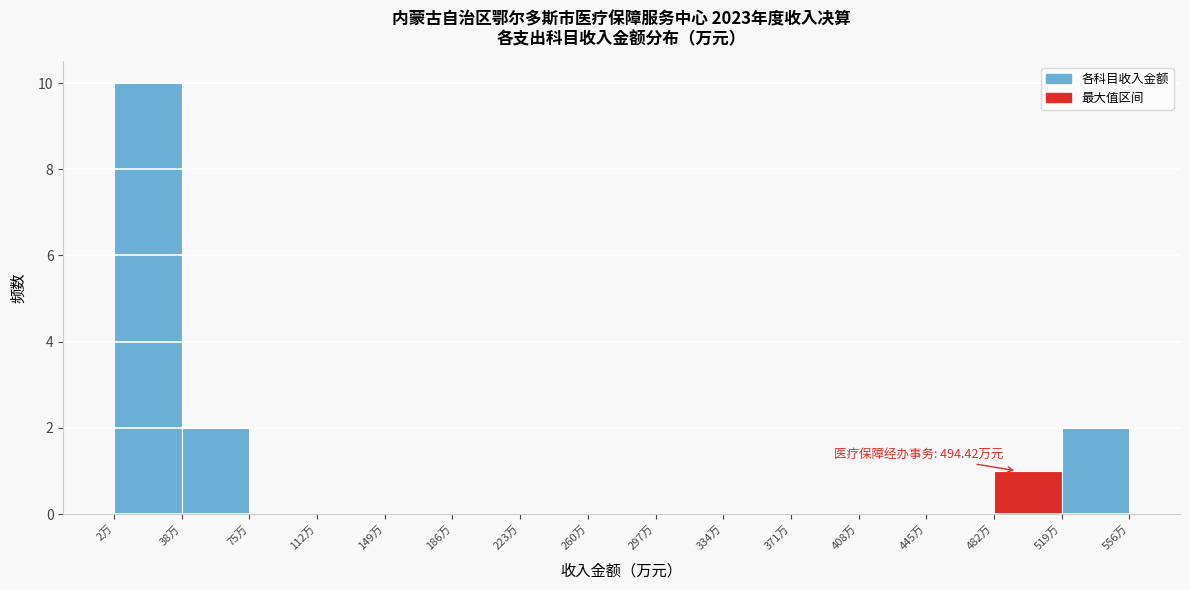

Over which range of the x-axis is the bar tallest?

0 to 40